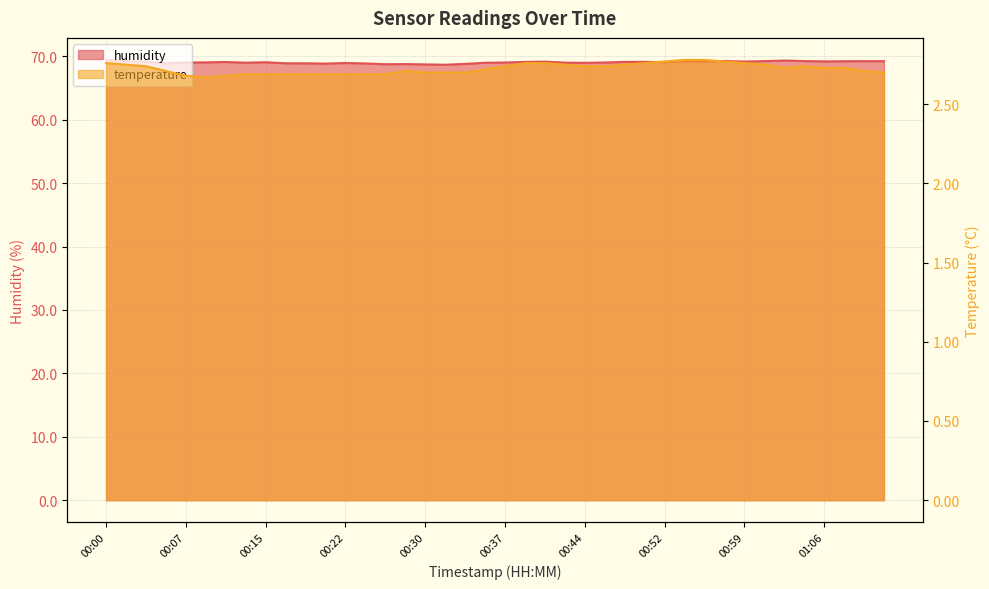

Rank the series by their average value, from highest to lowest.

humidity, temperature